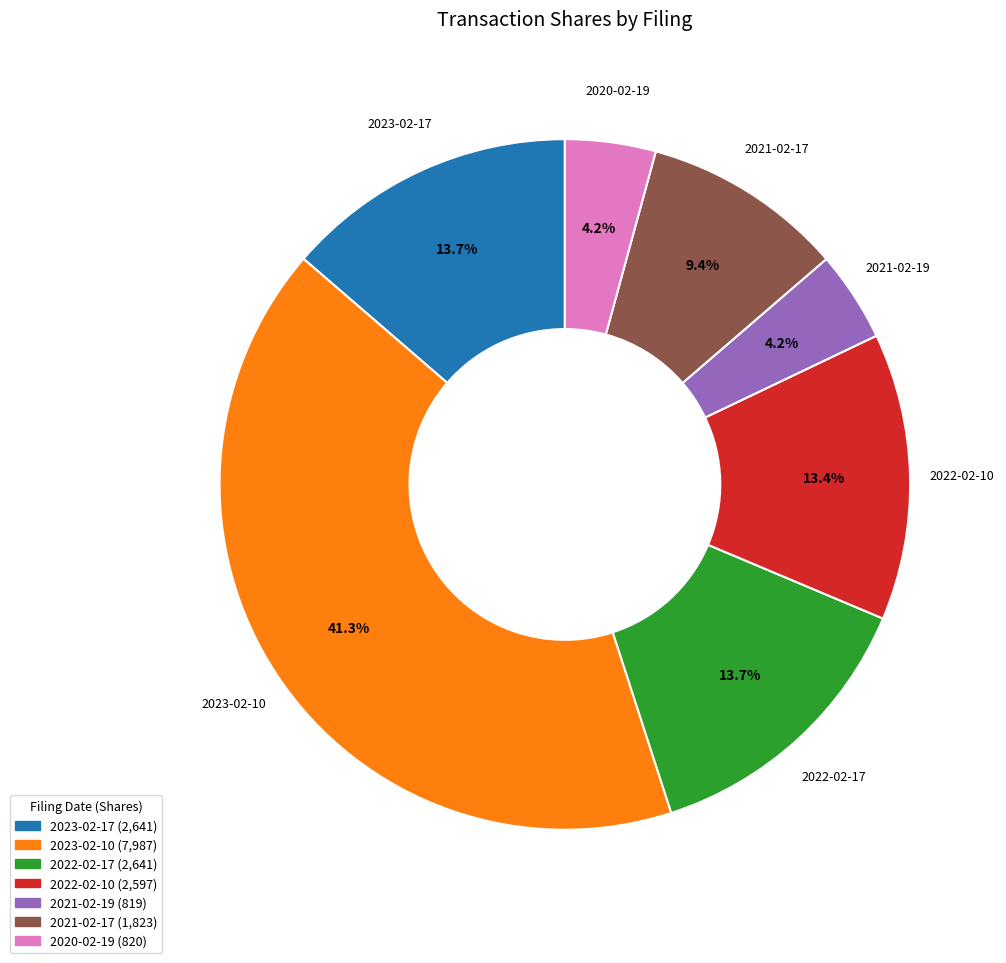

Which category has the biggest portion of the pie?

2023-02-10